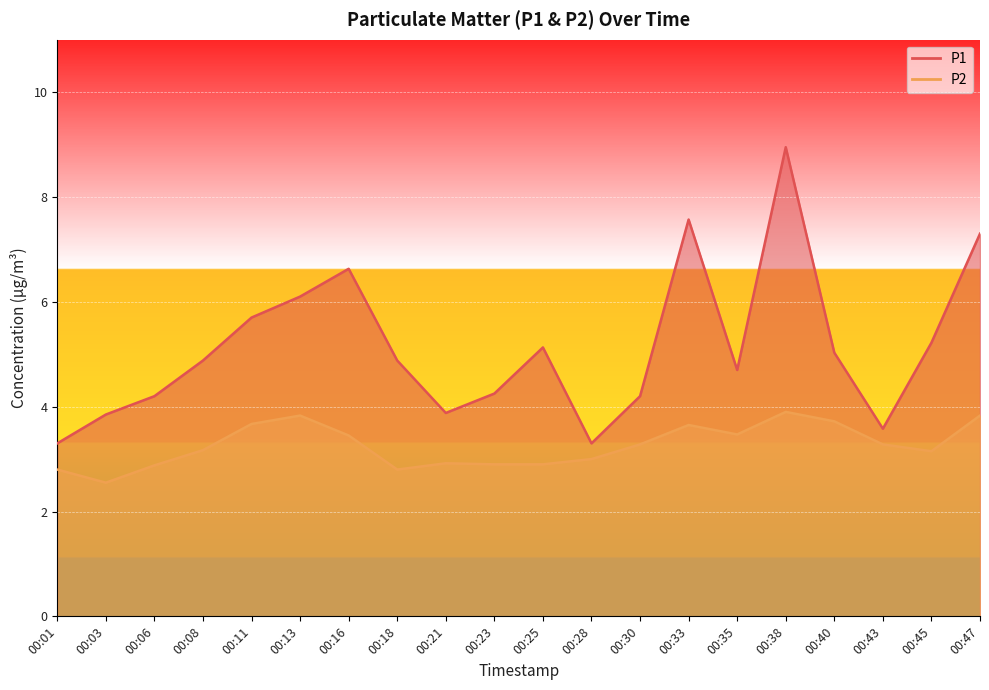

True or false: P1 and P2 cross at least once.

False